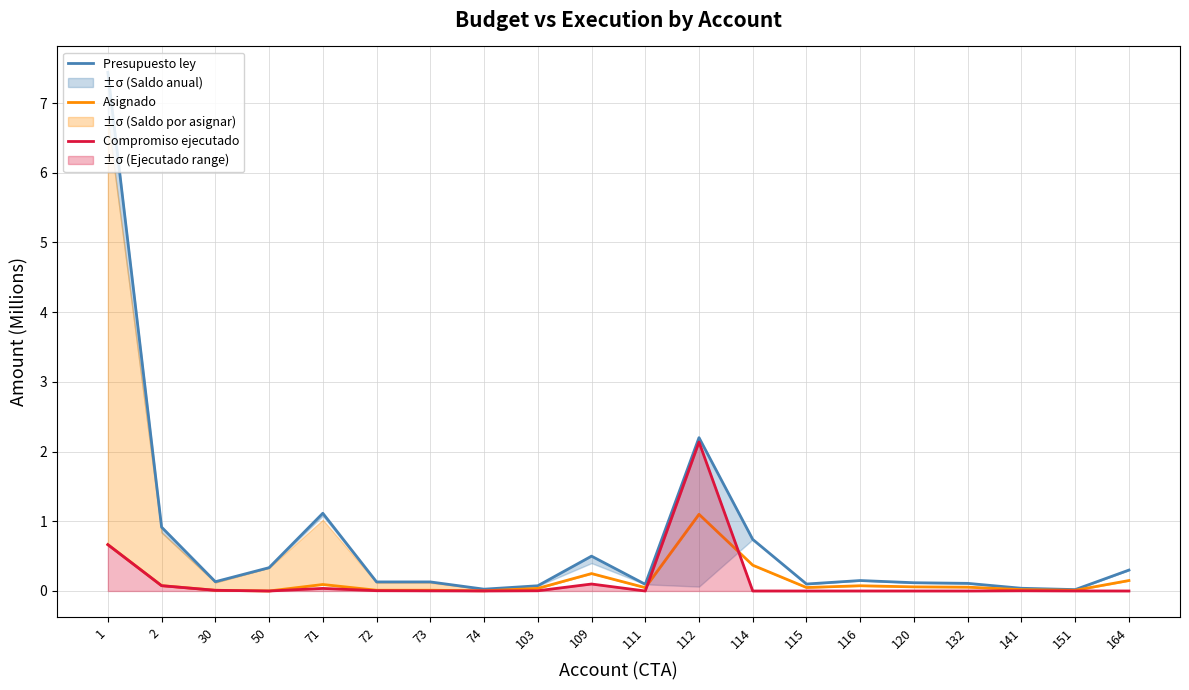

Is this an area chart (filled region under the line)?

No